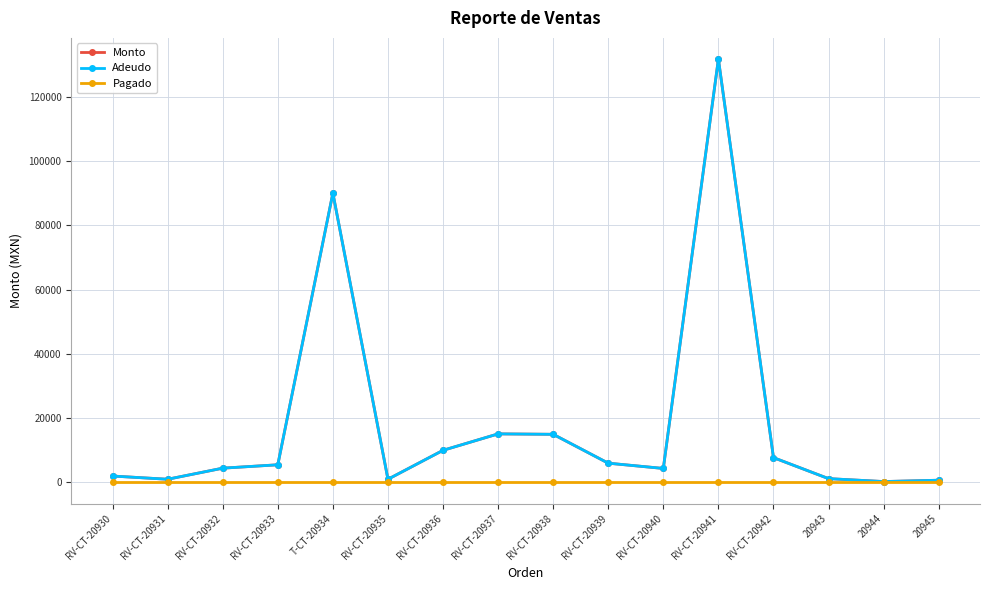

Rank the categories by Adeudo value from highest to lowest.

RV-CT-20941, T-CT-20934, RV-CT-20937, RV-CT-20938, RV-CT-20936, RV-CT-20942, RV-CT-20939, RV-CT-20933, RV-CT-20932, RV-CT-20940, RV-CT-20930, 20943, RV-CT-20931, RV-CT-20935, 20945, 20944